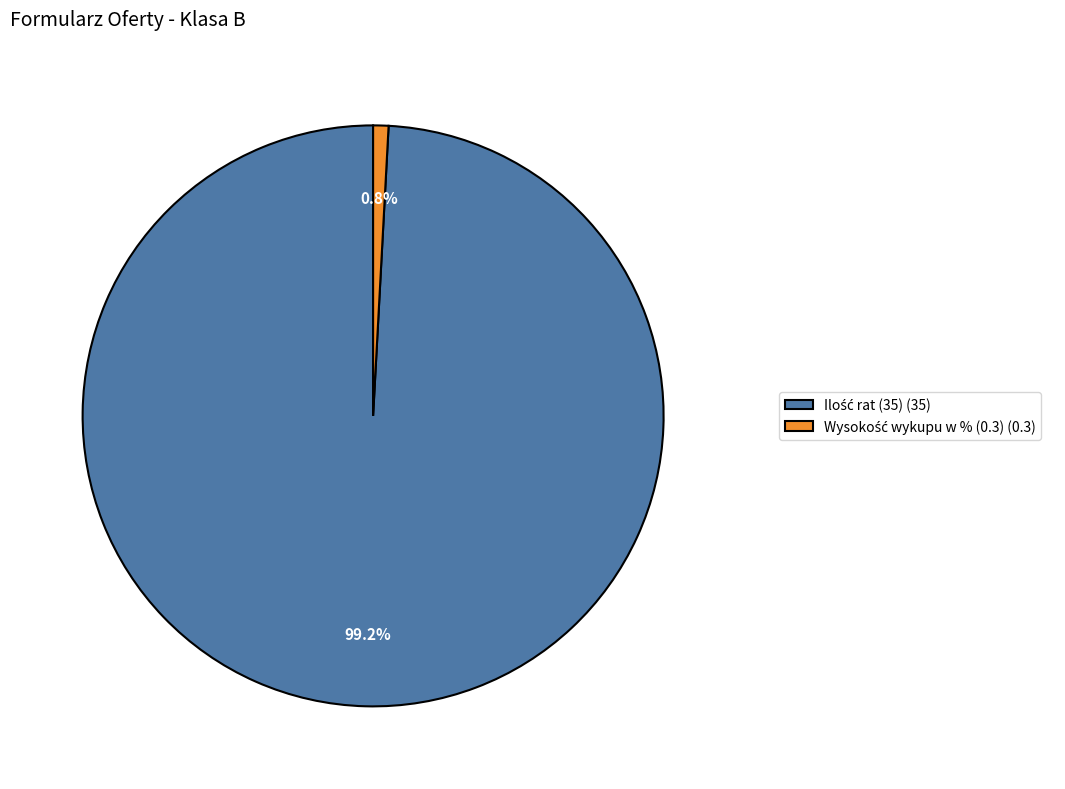

Does any single category account for the majority?

Yes